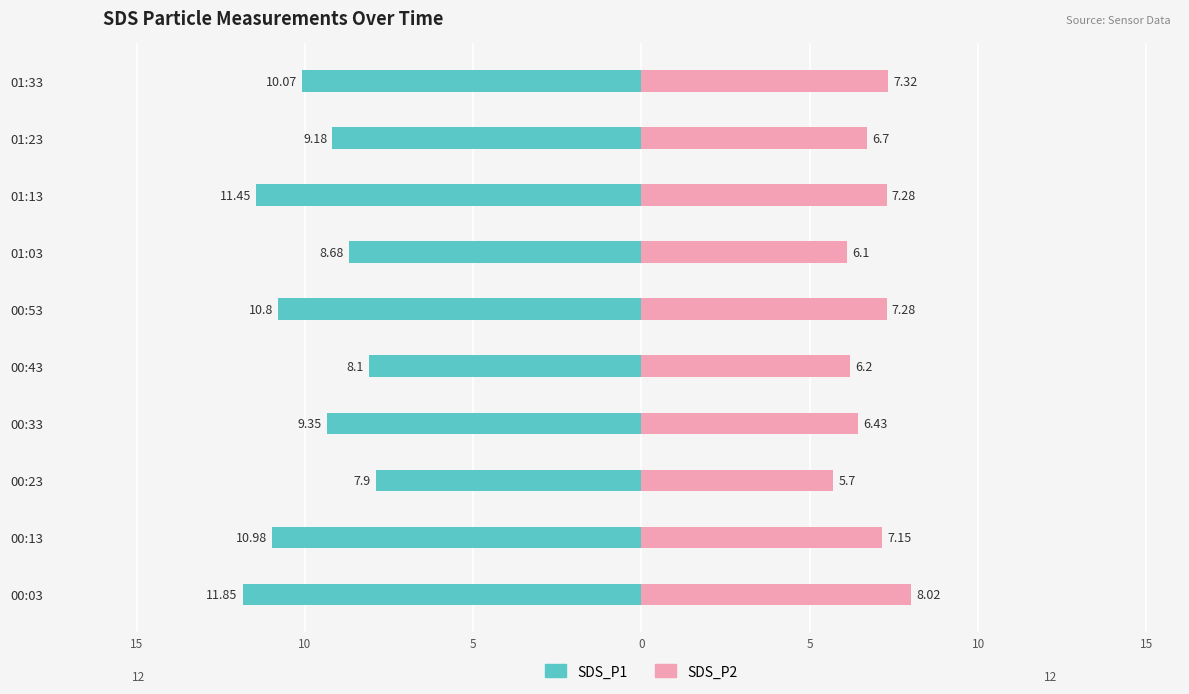

What is the maximum value for SDS_P2?

8.0